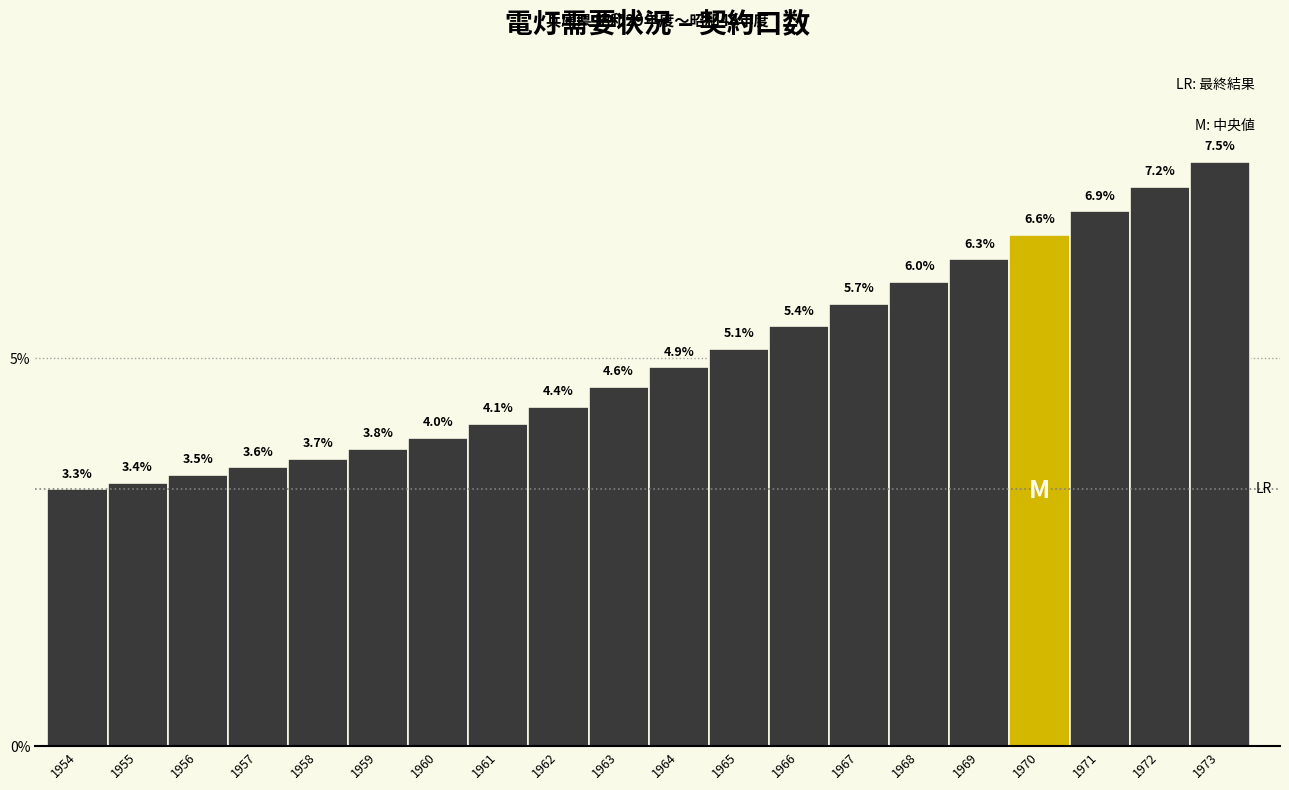

Reading right to left, what are all the values shown in this chart?

1973=7.5	1972=7.2	1971=6.9	1970=6.6	1969=6.3	1968=6.0	1967=5.7	1966=5.4	1965=5.1	1964=4.9	1963=4.6	1962=4.4	1961=4.1	1960=4.0	1959=3.8	1958=3.7	1957=3.6	1956=3.5	1955=3.4	1954=3.3